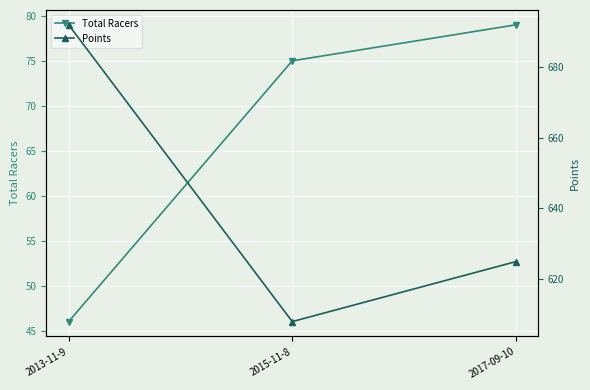

What is the approximate value of Total Racers at 2017-09-10?

79